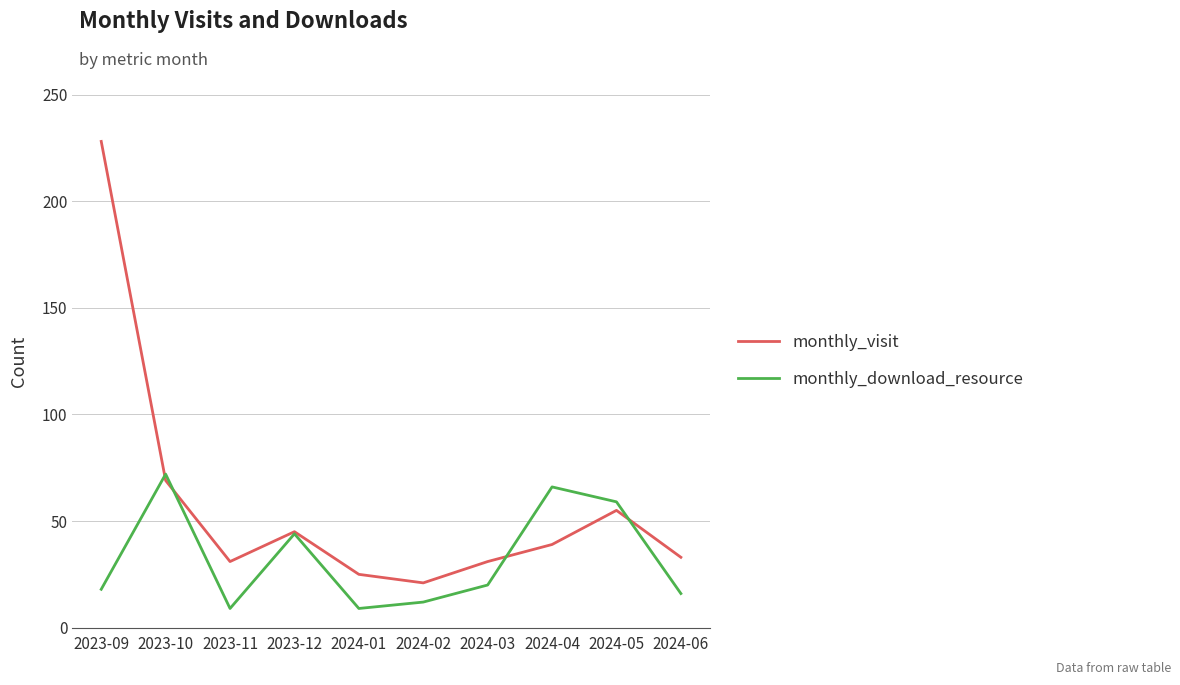

The monthly_download_resource series shows 9 at 2024-01. True or false?

True